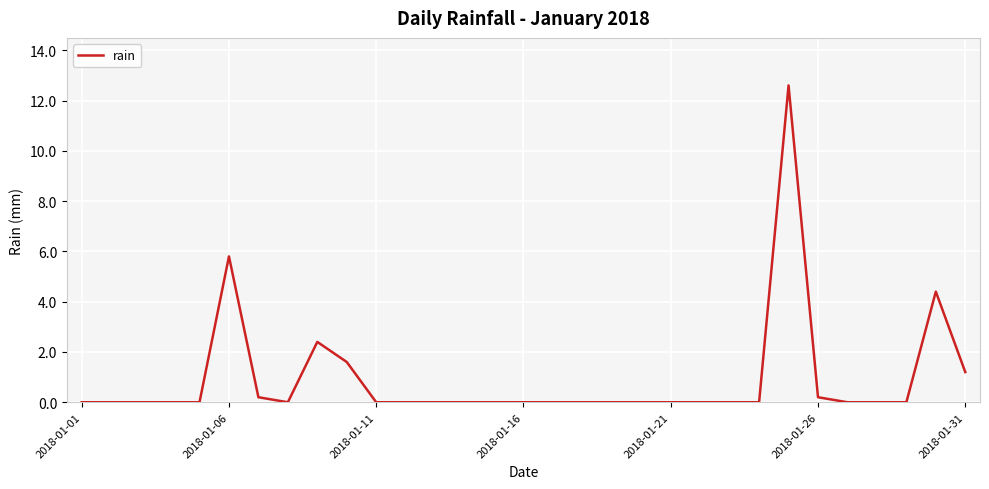

What is the difference between the maximum and minimum values?

12.6